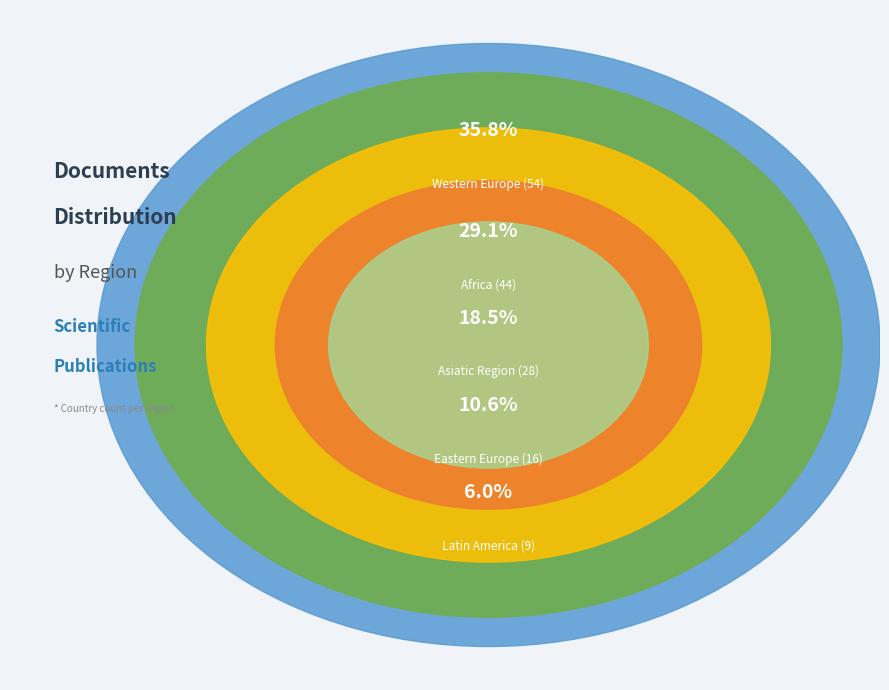

To the nearest percent, what portion does Latin America represent?

6%